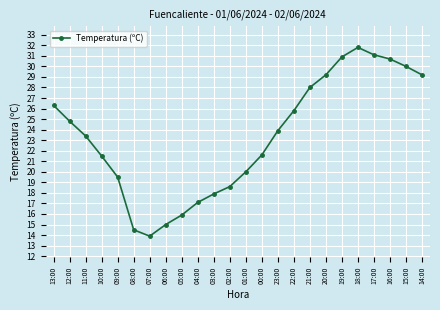

At which category does the data reach its first local peak?

18:00